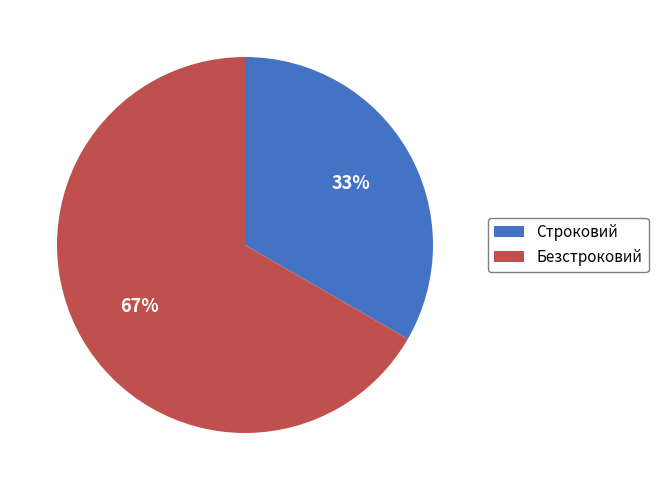

Which slice is the largest?

Безстроковий